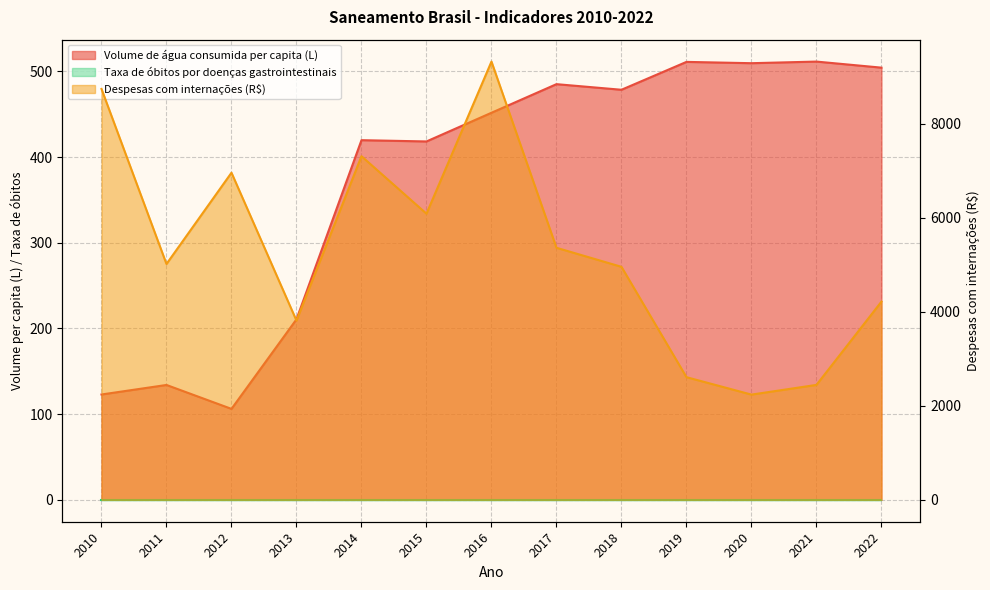

What is the sum of all Despesas com internações (R$) values?

69056.8